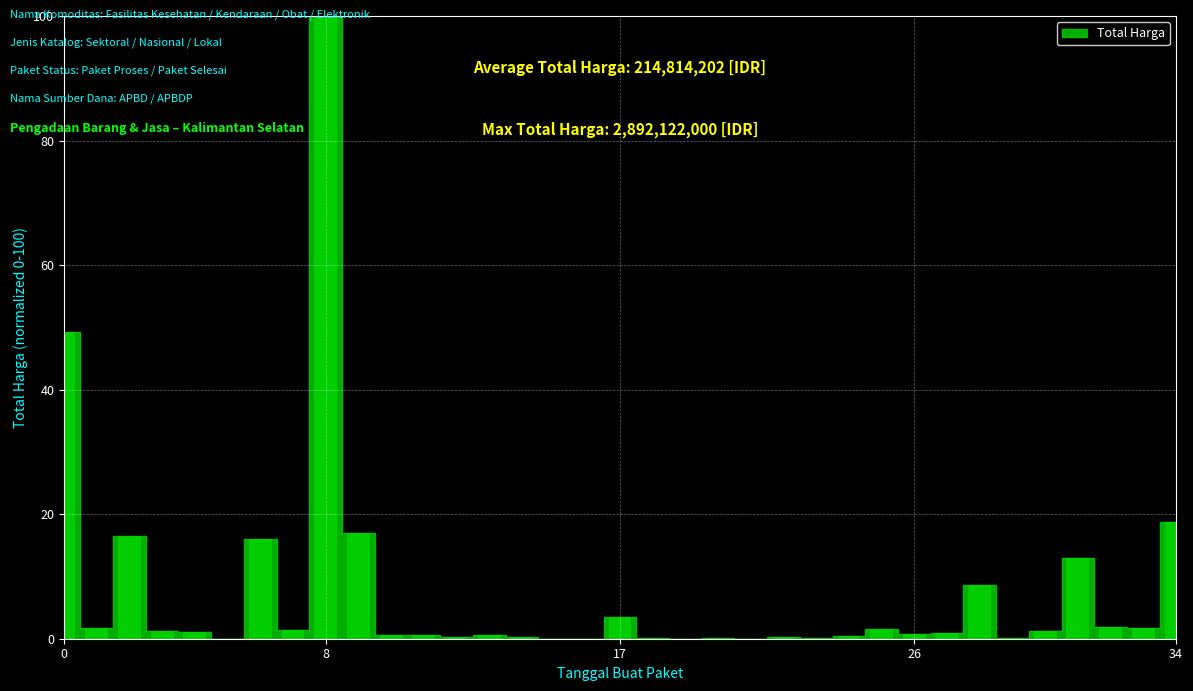

What is the sum of all values?

260.0